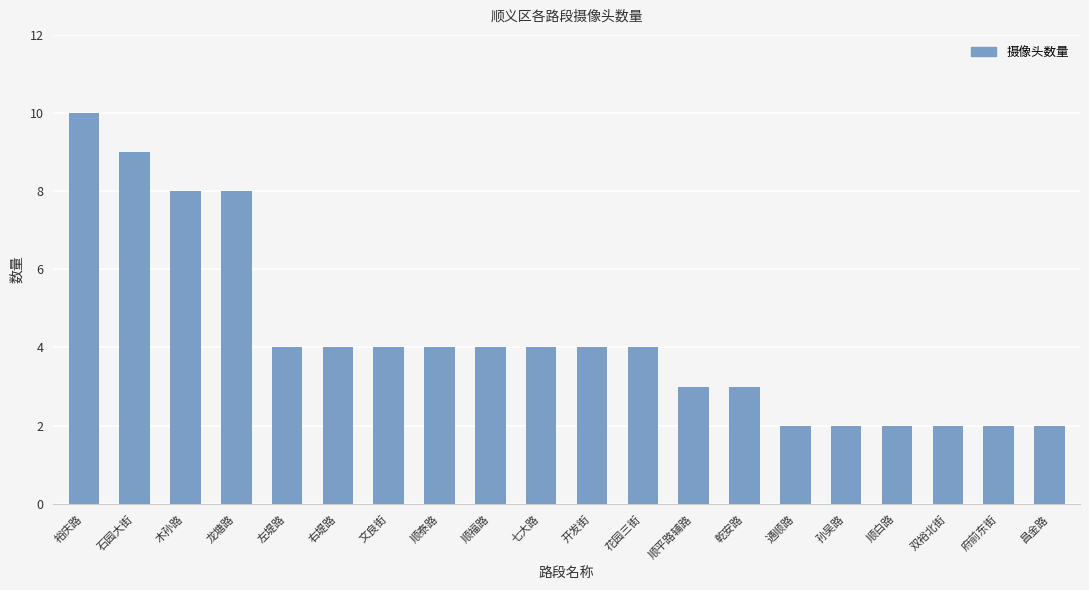

What position from the right is 花园三街?

9